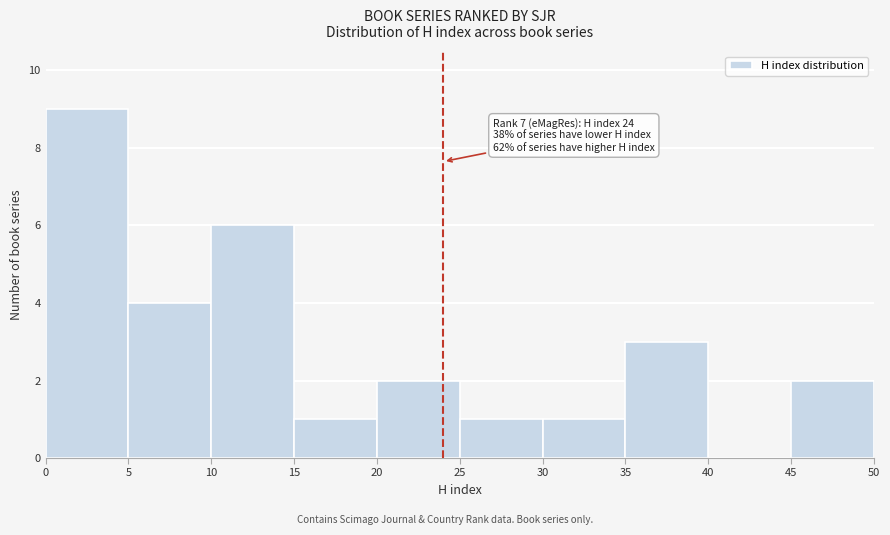

Over which range of the x-axis is the bar tallest?

0 to 5